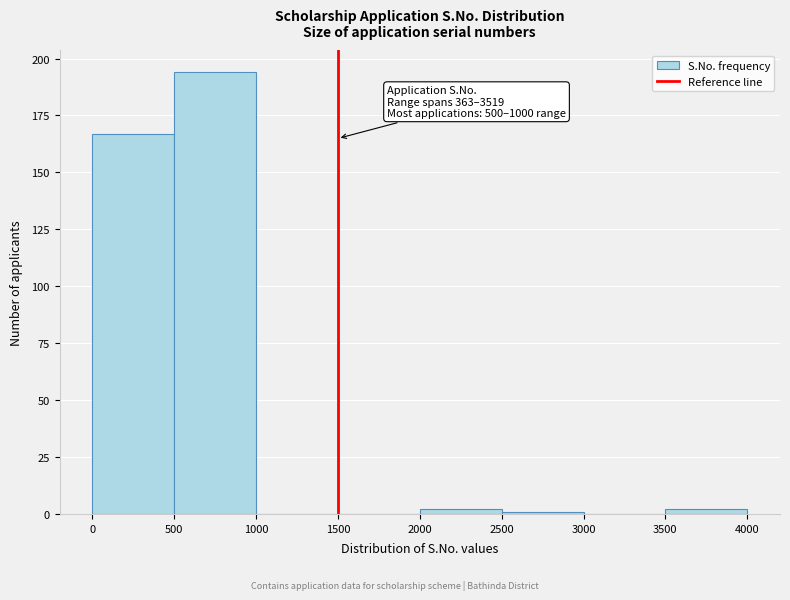

Over which range of the x-axis is the bar tallest?

500 to 1000